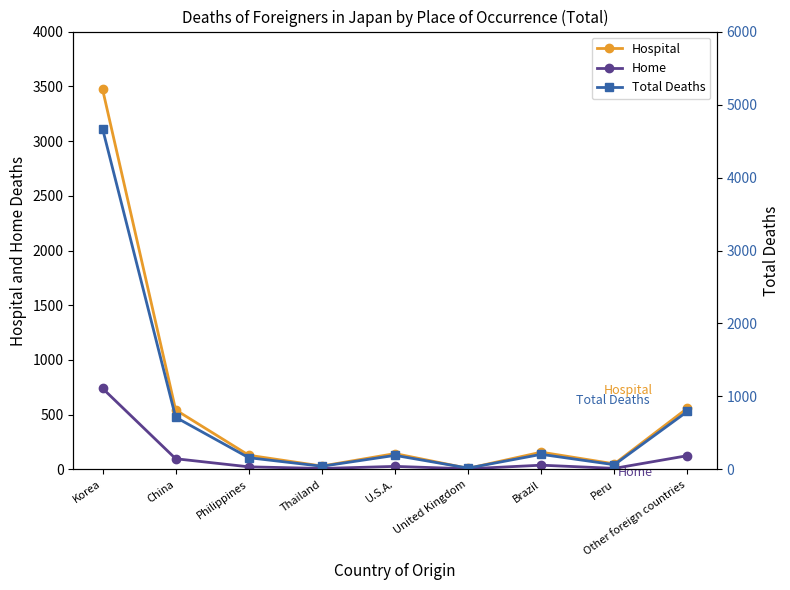

What are all the series names shown in the legend?

Hospital, Home, Total Deaths